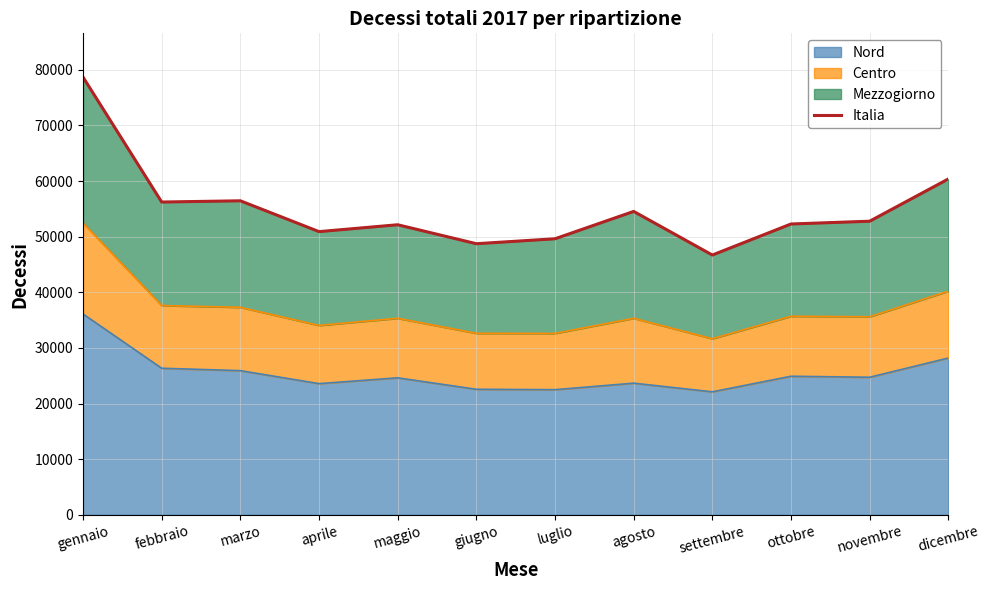

What is the average value?

54956